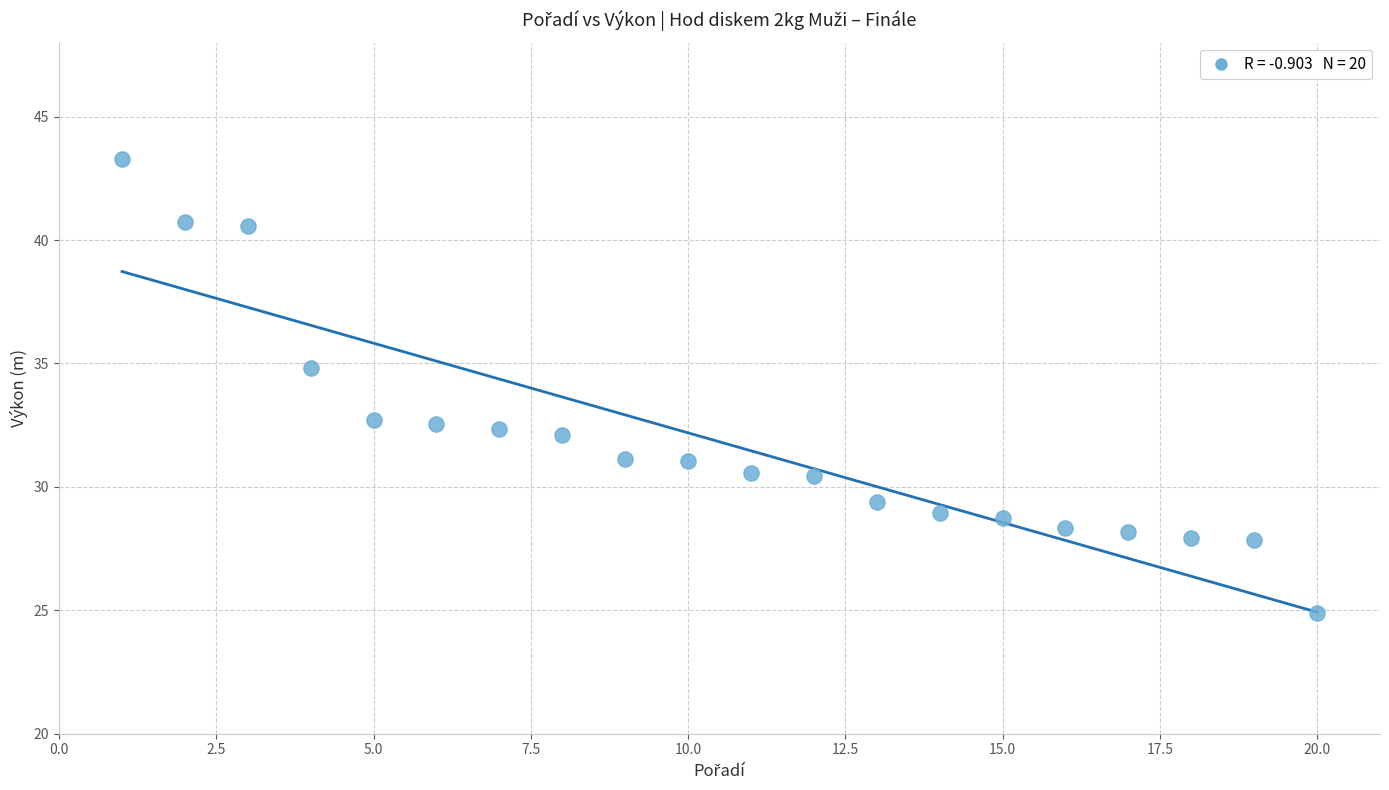

What Y value in the scatter plot is closest to 34?

34.8